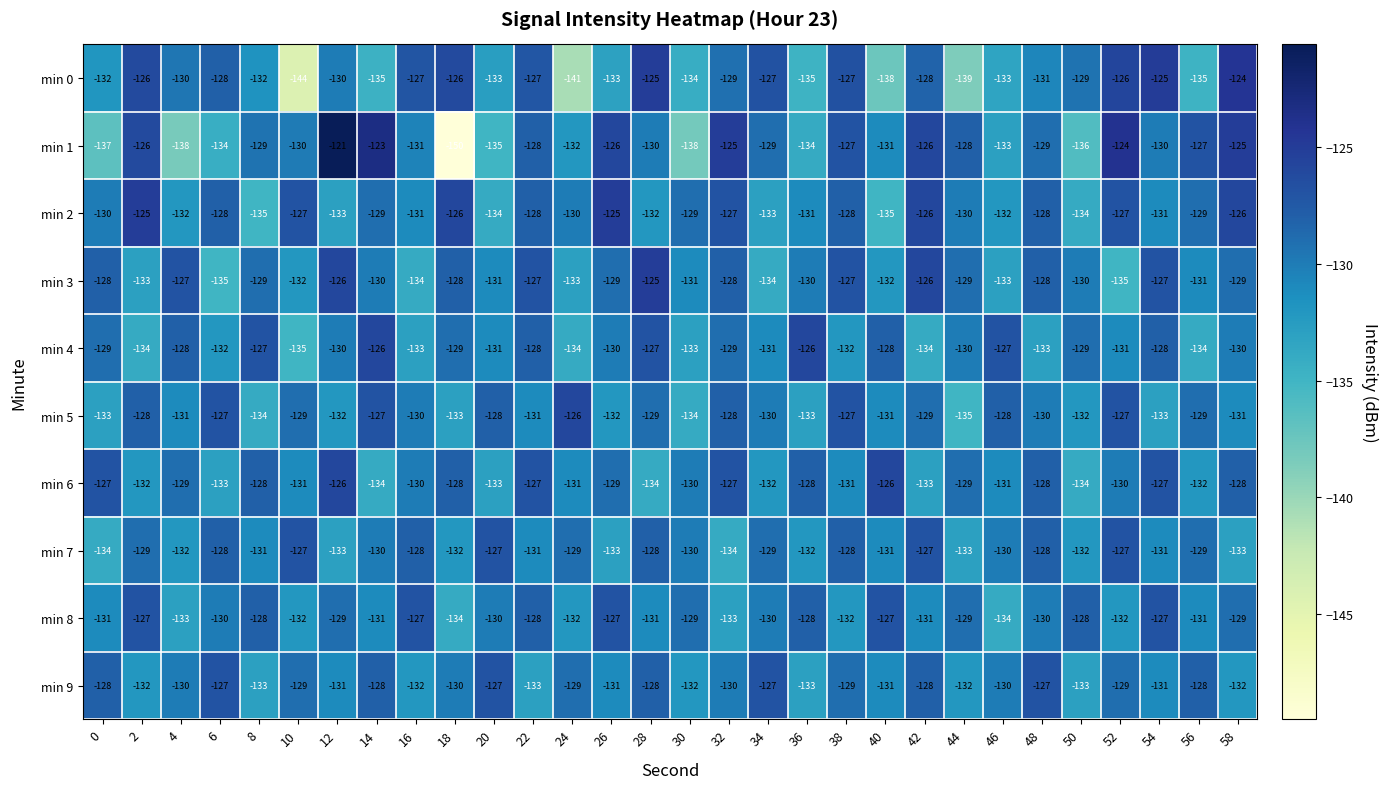

What value does the min 1 series have at 56, to the nearest 10?

-130